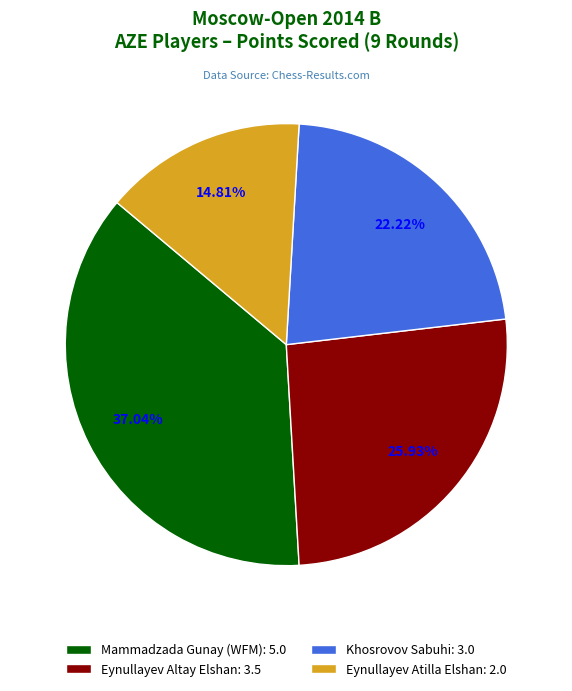

What portion of the pie excludes Eynullayev Atilla Elshan?

85.2%